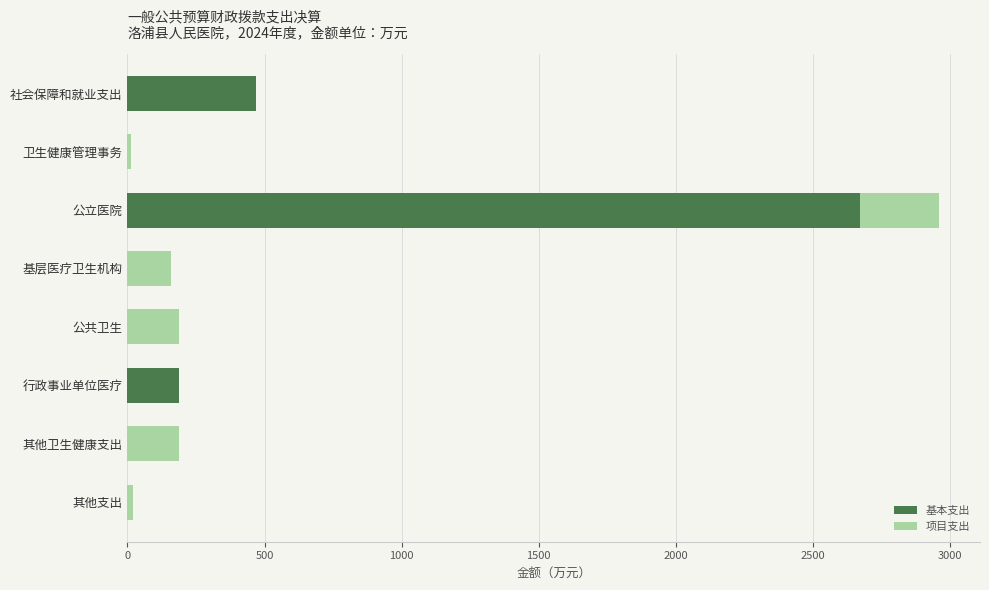

How many categories are shown in the chart?

8